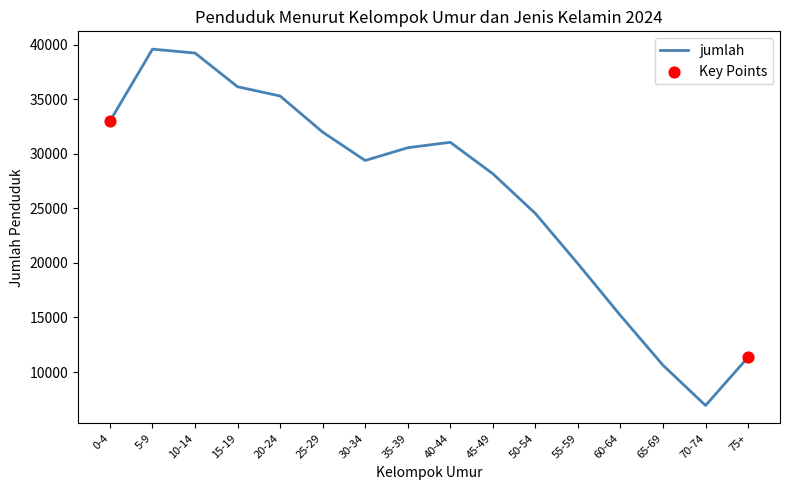

What is the change in value from 60-64 to 75+?

-3826